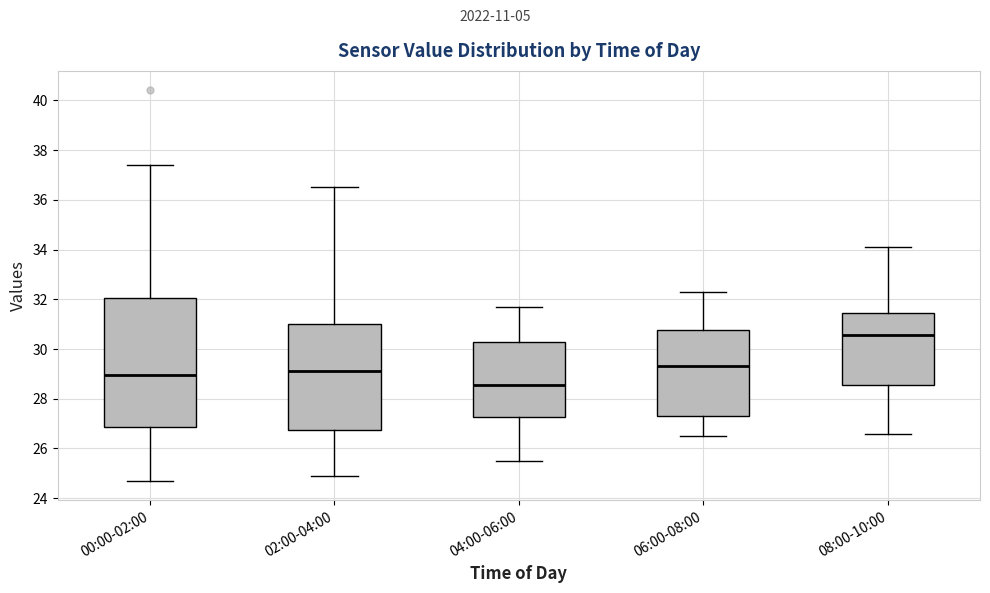

Reading left to right, read every box against the y-axis: the position of its median line, the range the box covers, and the ends of its whiskers. The values are not printed on the chart, so give them approximately, as read against the axis.

00:00-02:00: median 29.0, box 26.8 to 32.0, whiskers 24.8 to 37.4
02:00-04:00: median 29.2, box 26.8 to 31.0, whiskers 25.0 to 36.6
04:00-06:00: median 28.6, box 27.2 to 30.2, whiskers 25.6 to 31.8
06:00-08:00: median 29.4, box 27.4 to 30.8, whiskers 26.6 to 32.4
08:00-10:00: median 30.6, box 28.6 to 31.4, whiskers 26.6 to 34.2